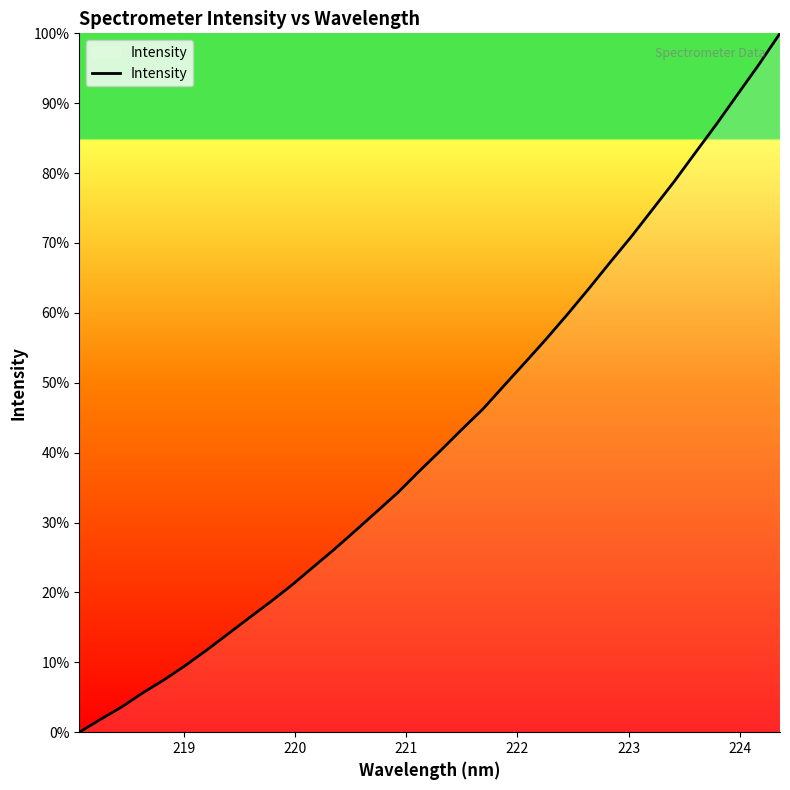

What is the greatest value displayed?

100.0